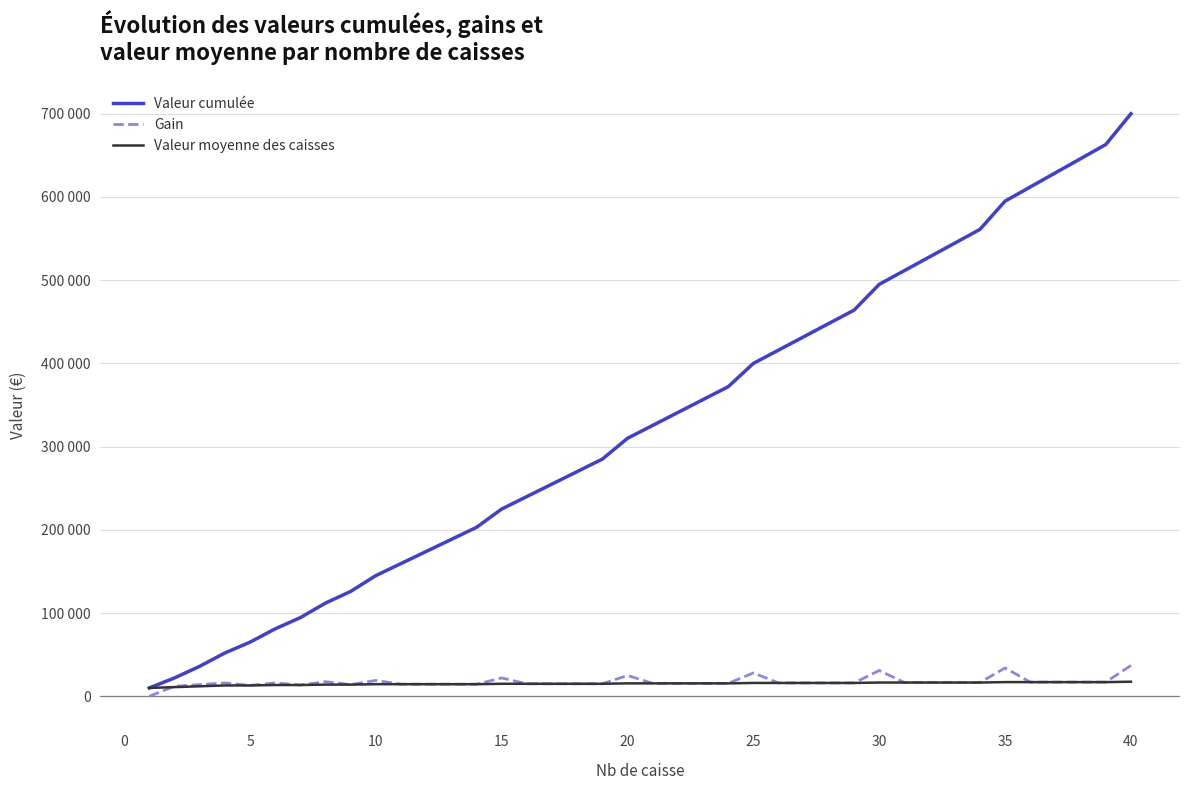

Does the chart display data point markers on the line(s)?

No